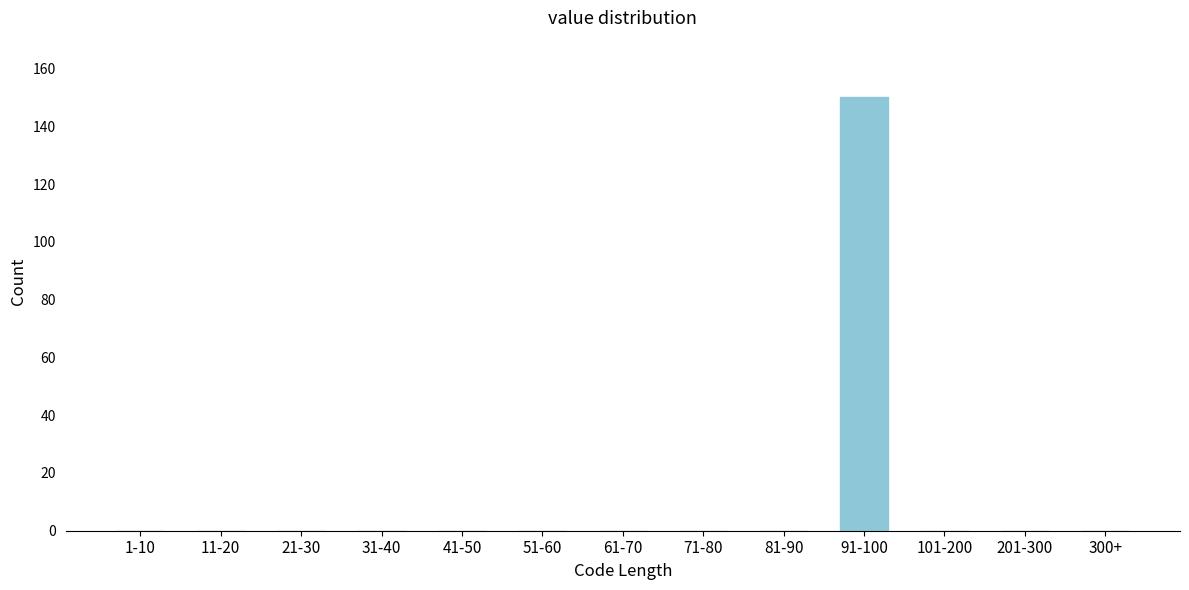

Reading left to right, extract all data points from this chart.

1-10=0	11-20=0	21-30=0	31-40=0	41-50=0	51-60=0	61-70=0	71-80=0	81-90=0	91-100=150	101-200=0	201-300=0	300+=0